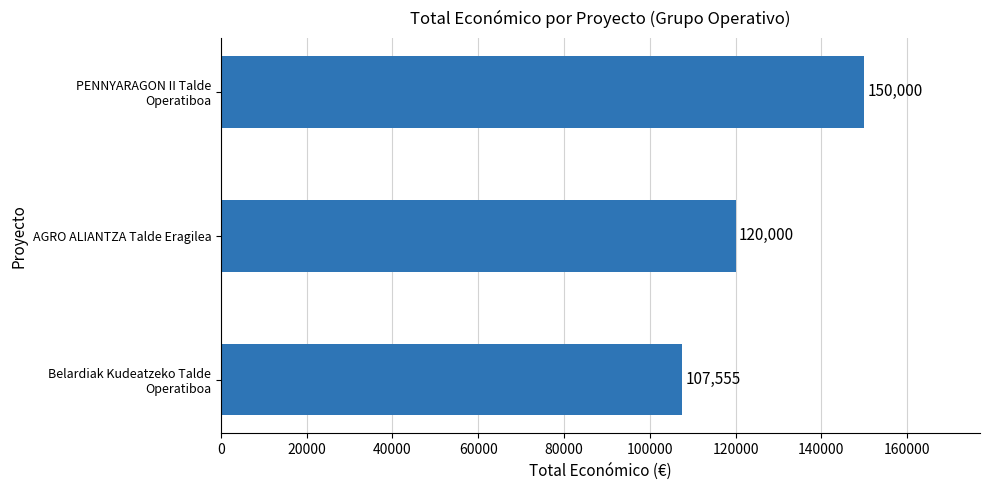

How many values are between 107555 and 150000?

3